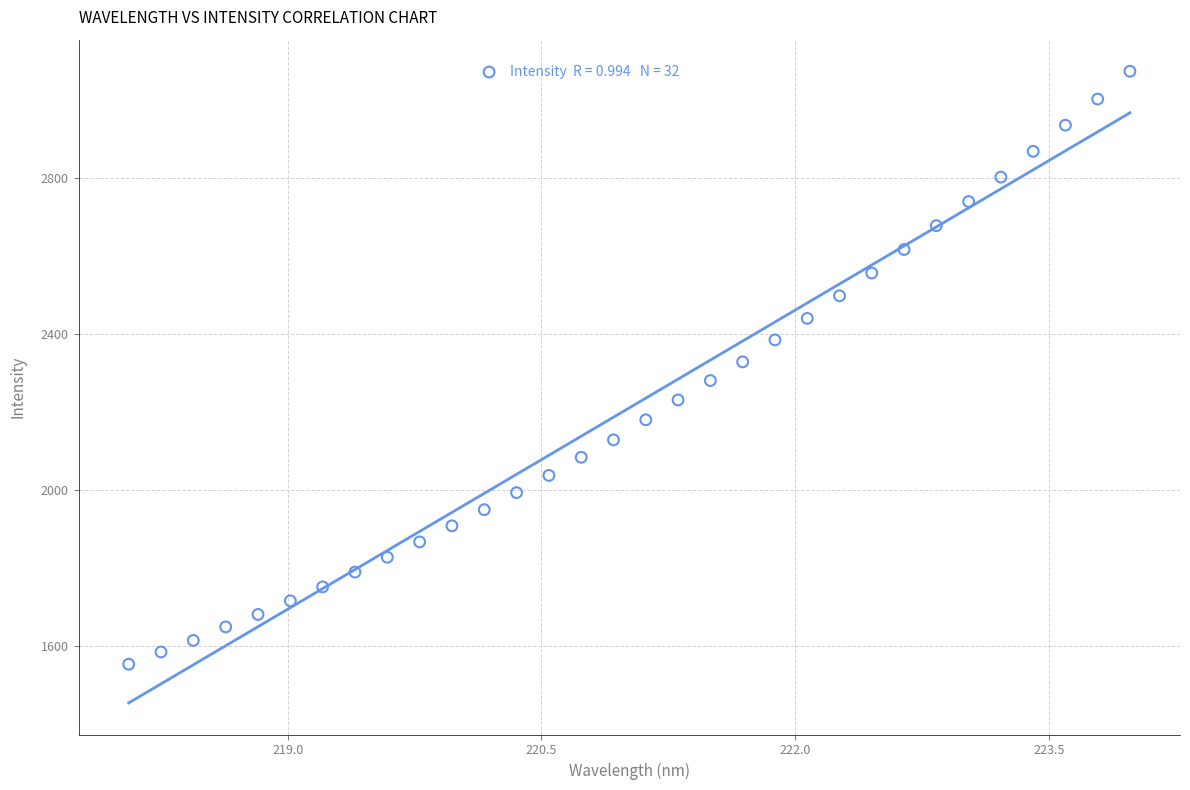

What is the range of X values (max minus min)?

5.9